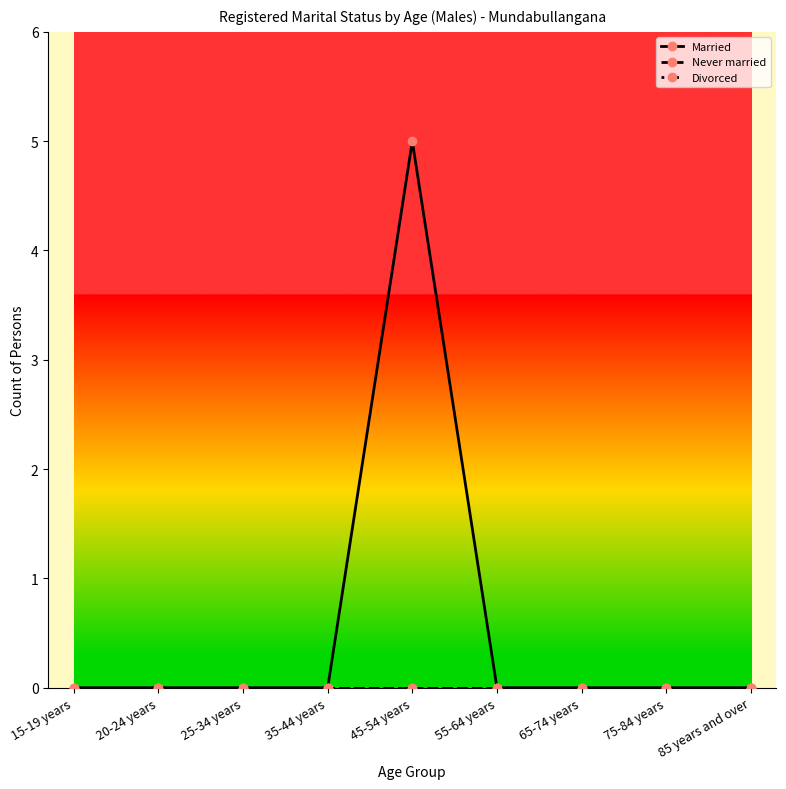

Does the chart have visible grid lines?

No